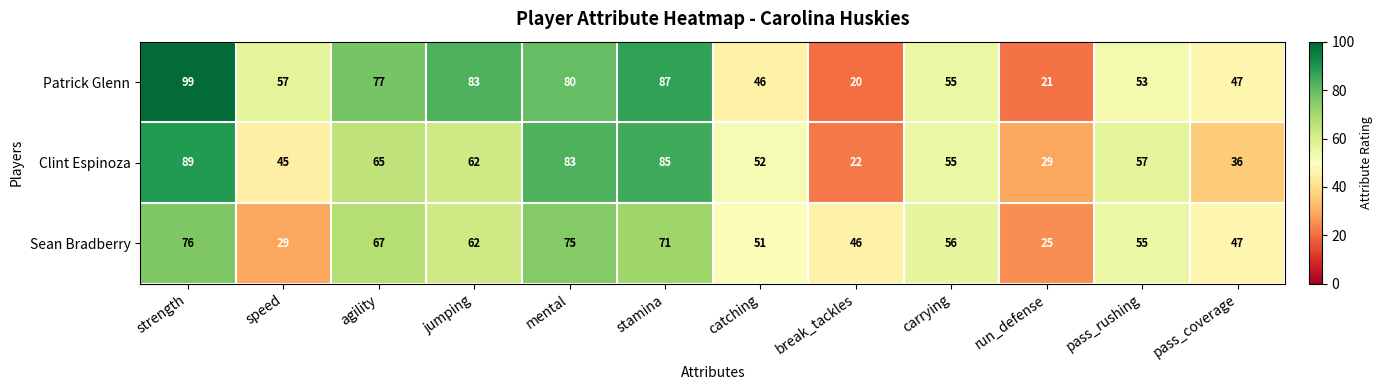

What is the difference between the highest and lowest values at carrying?

1